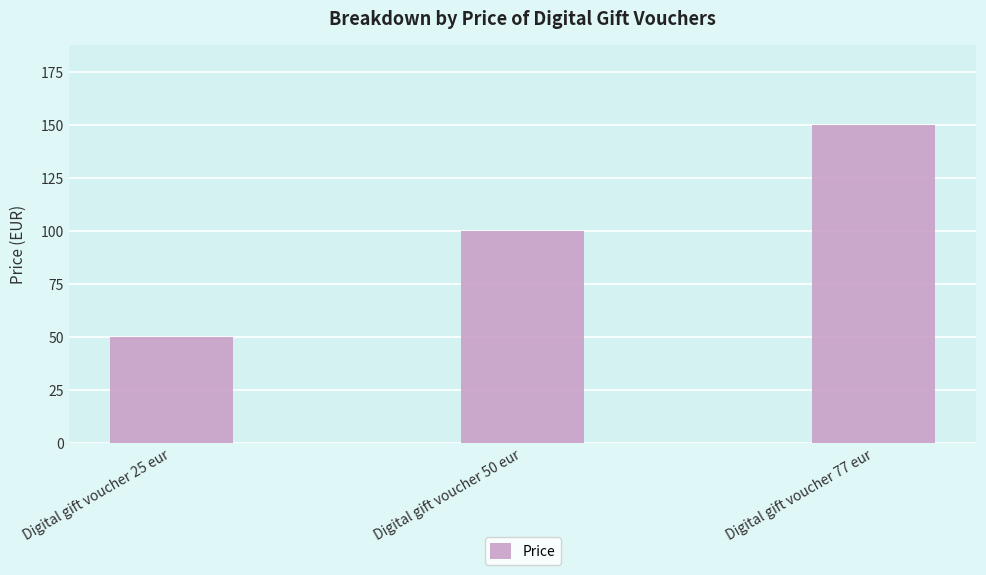

What is the minimum value shown in the chart?

50.0